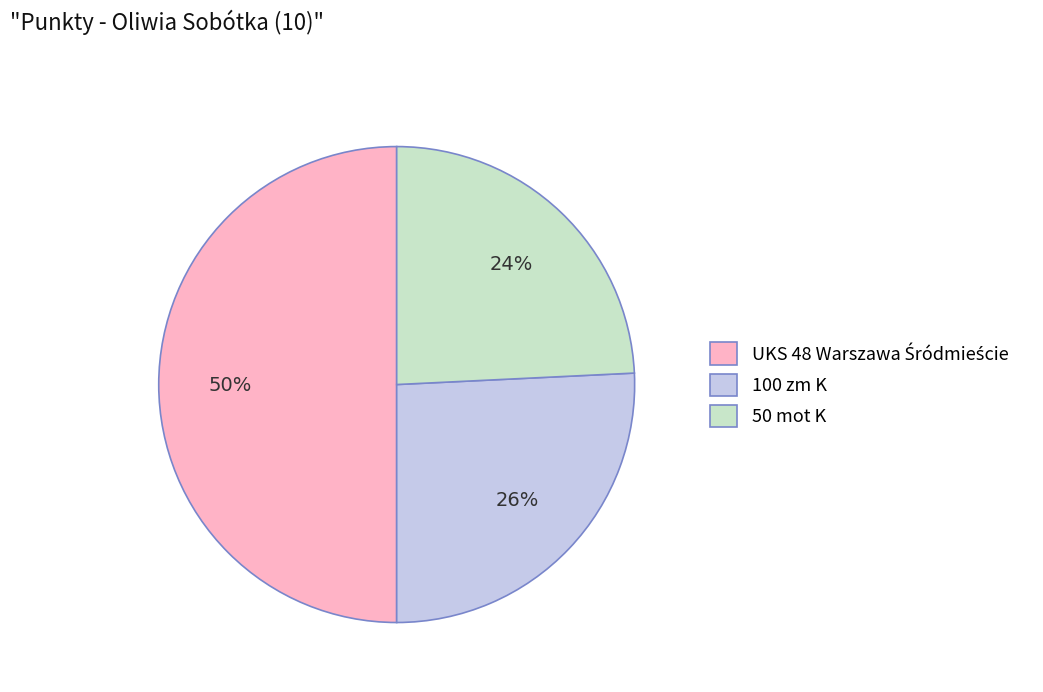

Is 50 mot K the majority of the pie?

No